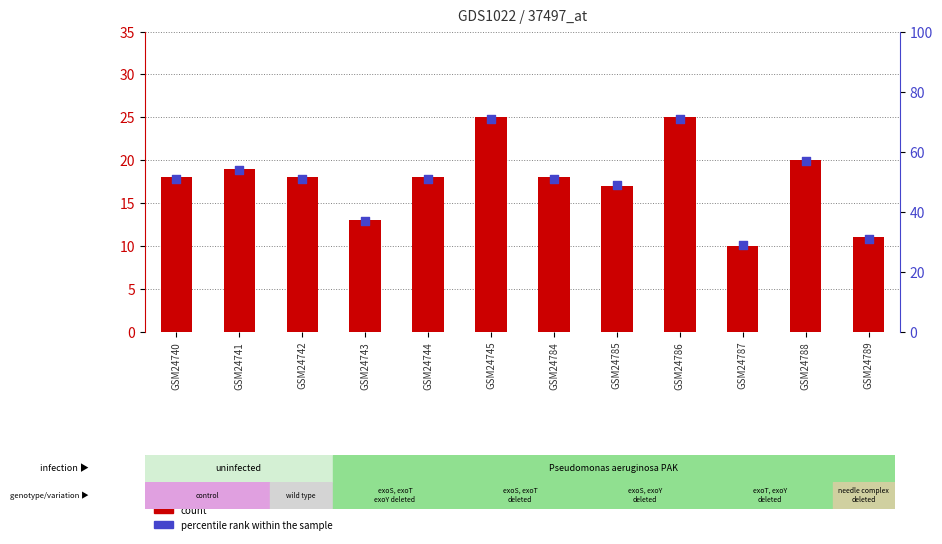

Which series has the widest spread of Y values?

percentile rank within the sample